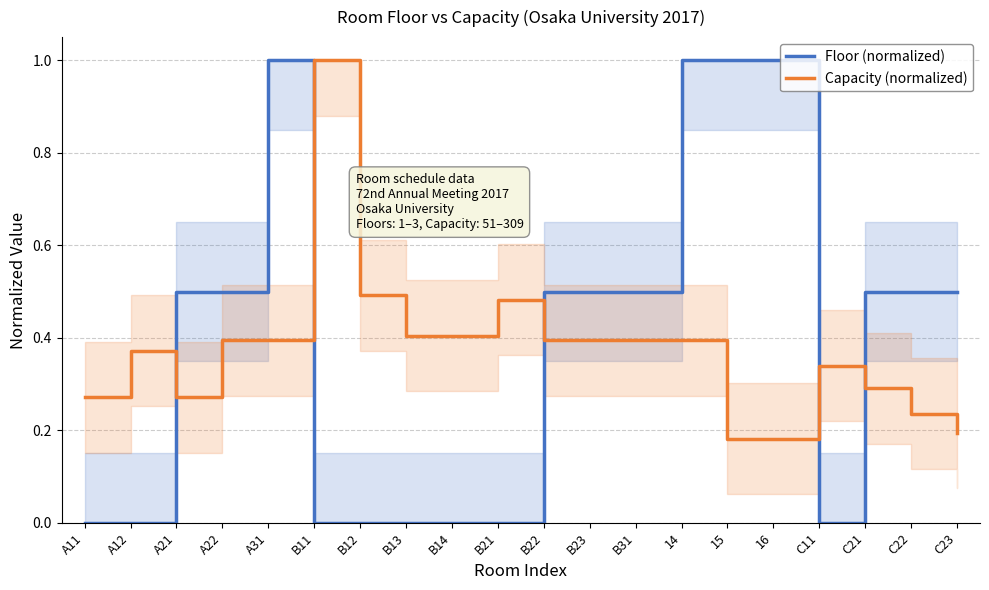

Reading right to left, list all the values displayed in this chart.

Floor (normalized): C23=0.5	C22=0.5	C21=0.5	C11=0.0	16=1.0	15=1.0	14=1.0	B31=0.5	B23=0.5	B22=0.5	B21=0.0	B14=0.0	B13=0.0	B12=0.0	B11=0.0	A31=1.0	A22=0.5	A21=0.5	A12=0.0	A11=0.0
Capacity (normalized): C23=0.2	C22=0.2	C21=0.3	C11=0.3	16=0.2	15=0.2	14=0.4	B31=0.4	B23=0.4	B22=0.4	B21=0.5	B14=0.4	B13=0.4	B12=0.5	B11=1.0	A31=0.4	A22=0.4	A21=0.3	A12=0.4	A11=0.3